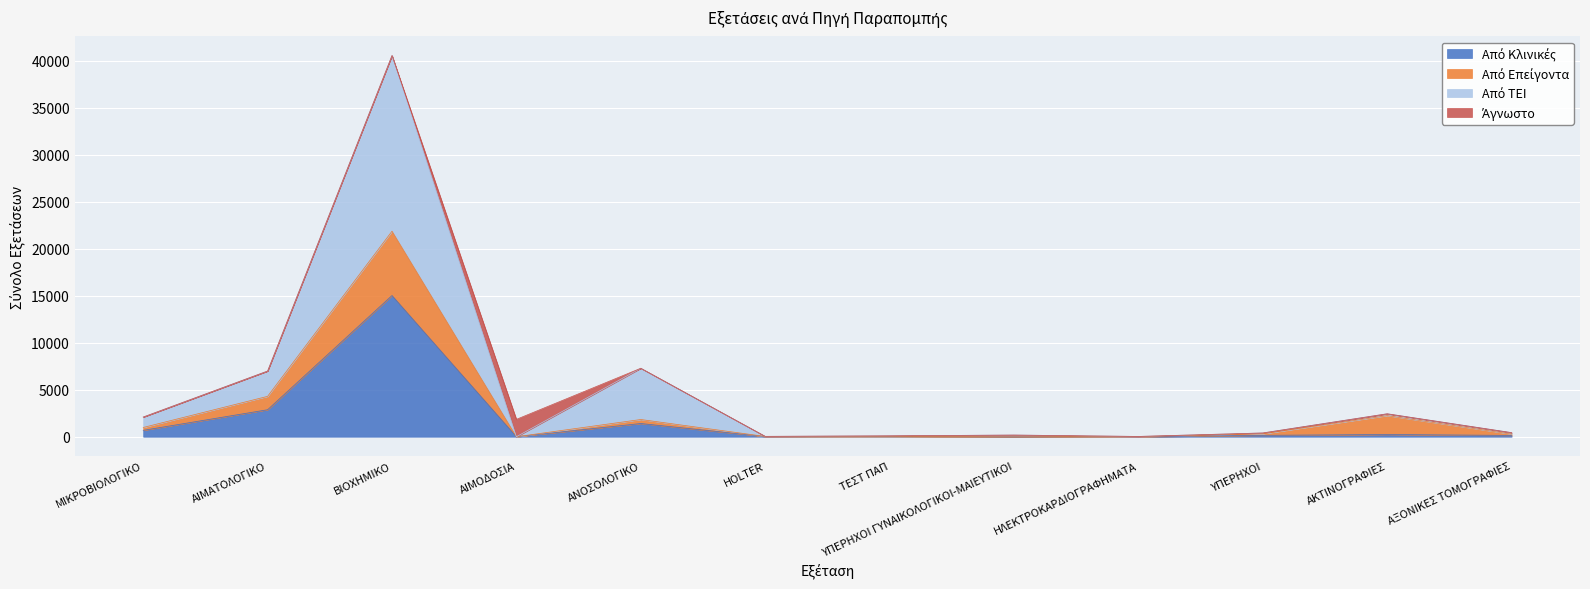

Which series has the largest range (max minus min)?

Από ΤΕΙ